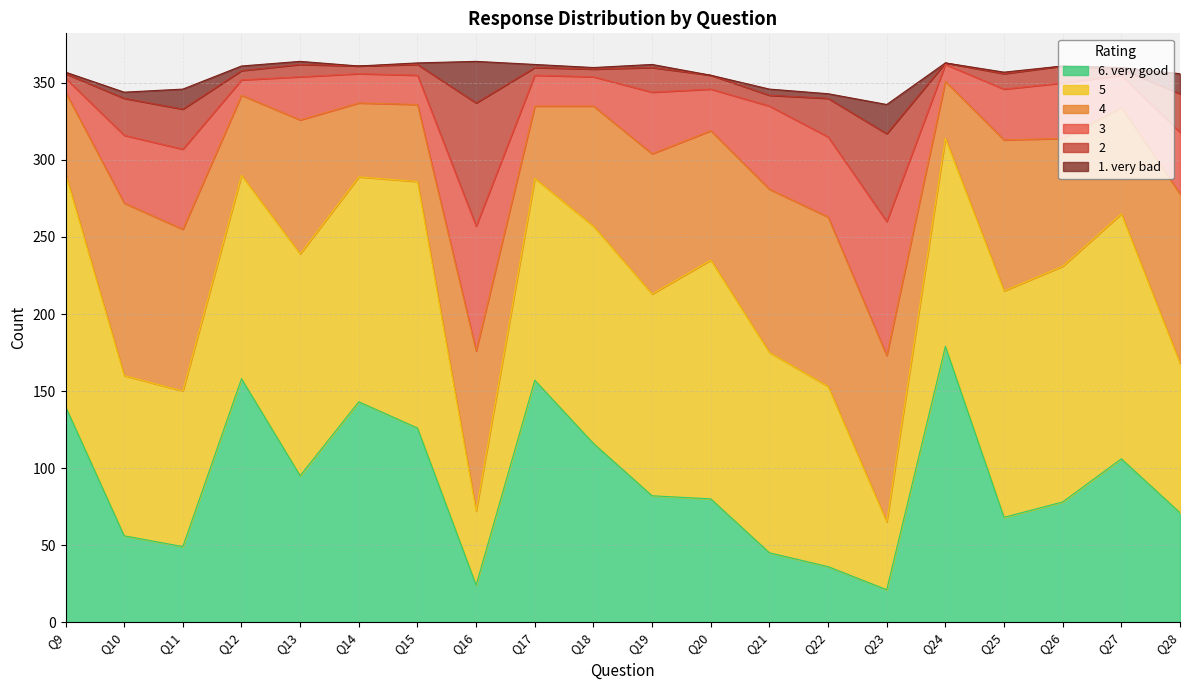

What is the minimum value for 4?

37